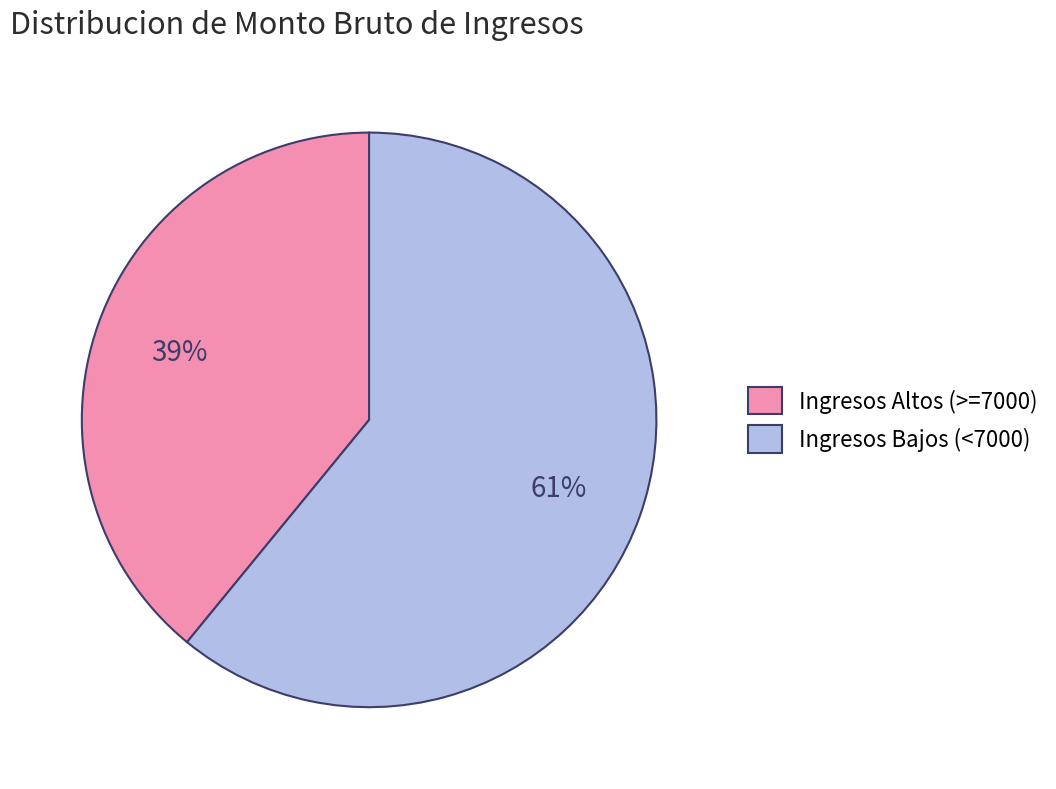

To the nearest percent, what is the difference between the largest and smallest slice percentages?

22%